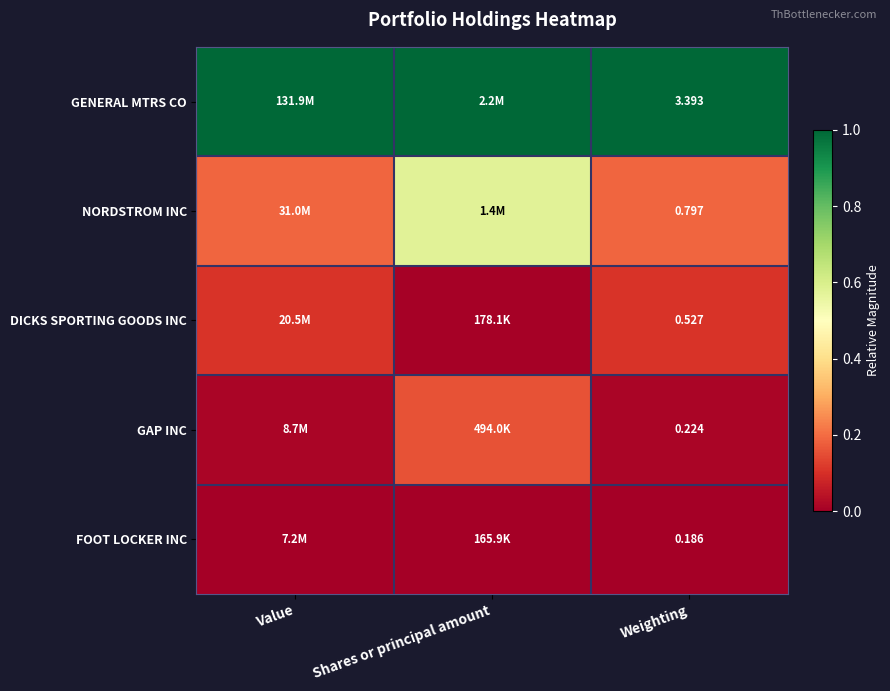

At Weighting, list the series in order from largest to smallest.

GENERAL MTRS CO, NORDSTROM INC, DICKS SPORTING GOODS INC, GAP INC, FOOT LOCKER INC